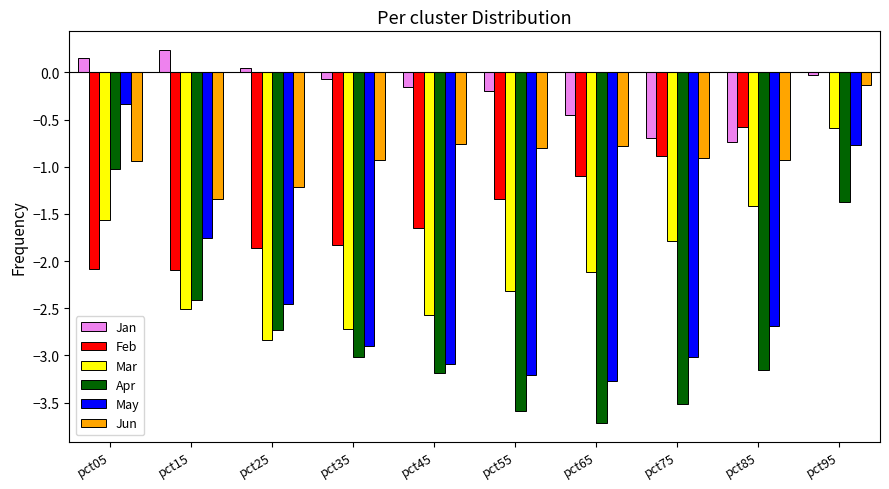

Which category has the highest value in the May series?

pct05